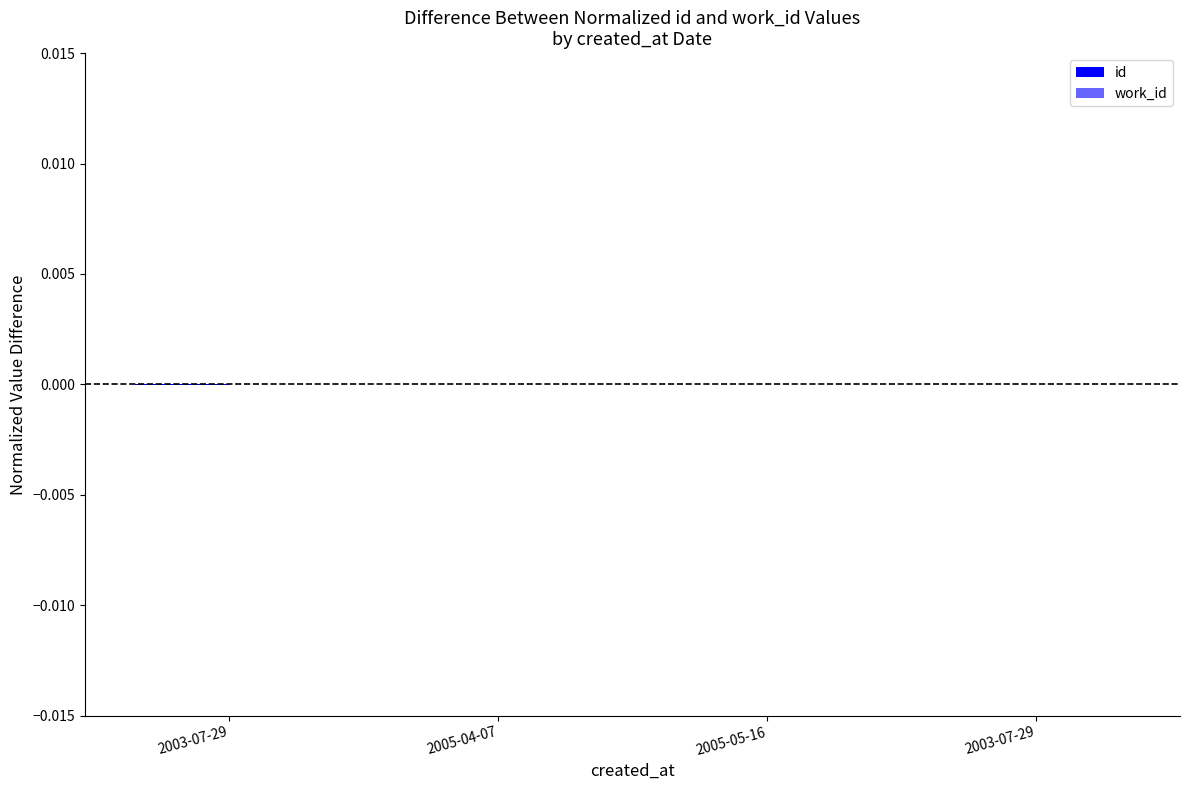

Are the bars horizontal?

No